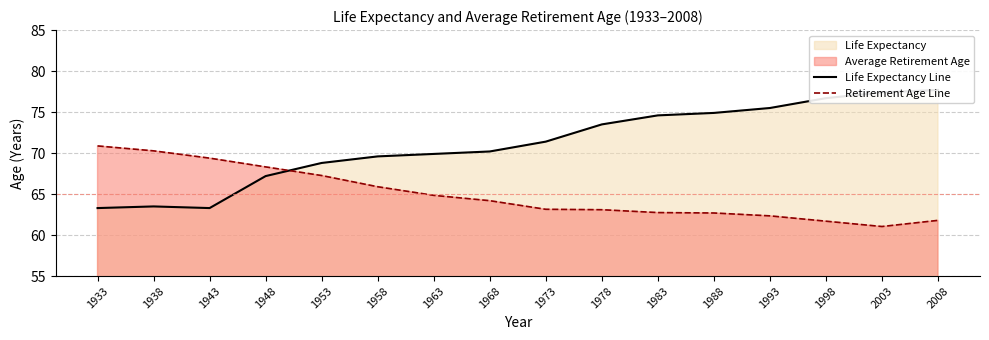

True or false: Retirement Age Line and Life Expectancy Line cross at least once.

True